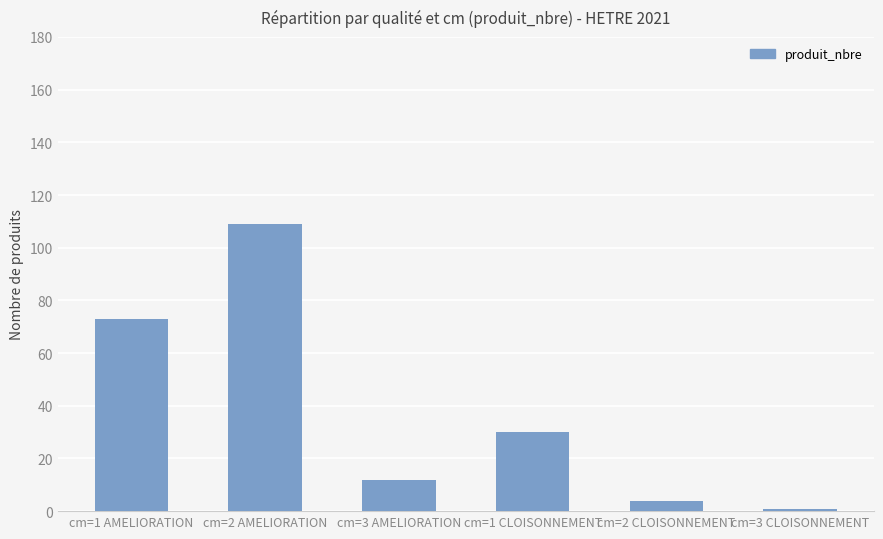

How many data points are less than 30?

3